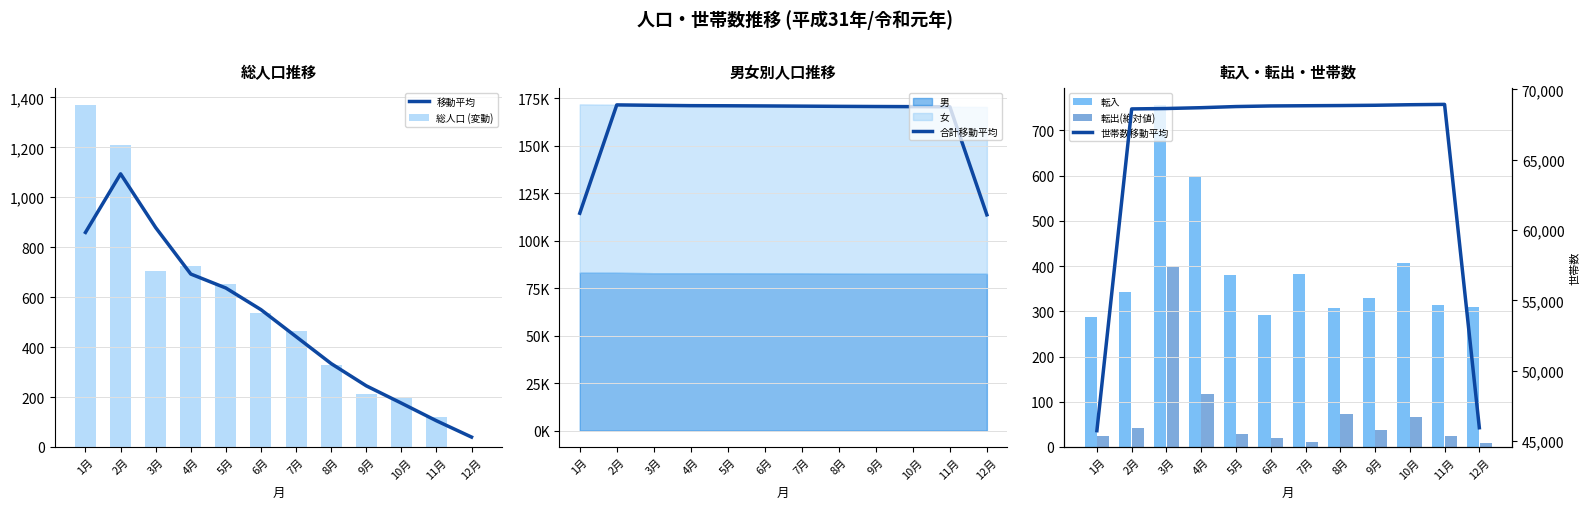

At how many categories does at least one series exceed 16011?

12